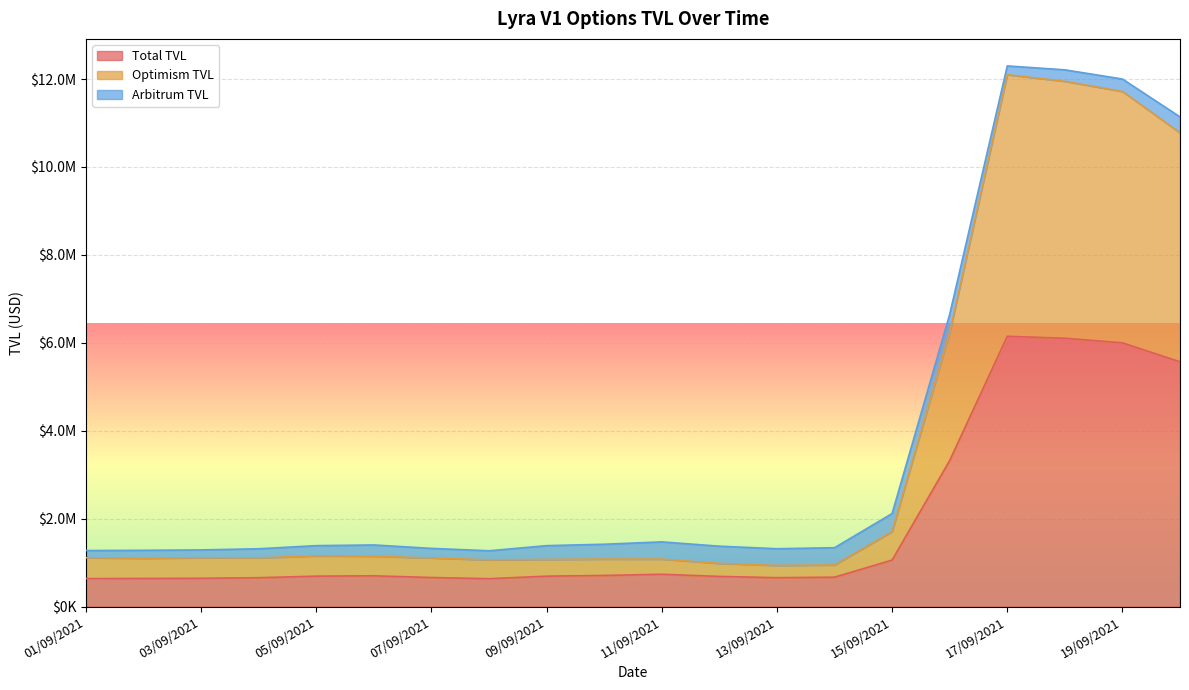

The Total TVL series shows 996862.0 at 11/09/2021. True or false?

False